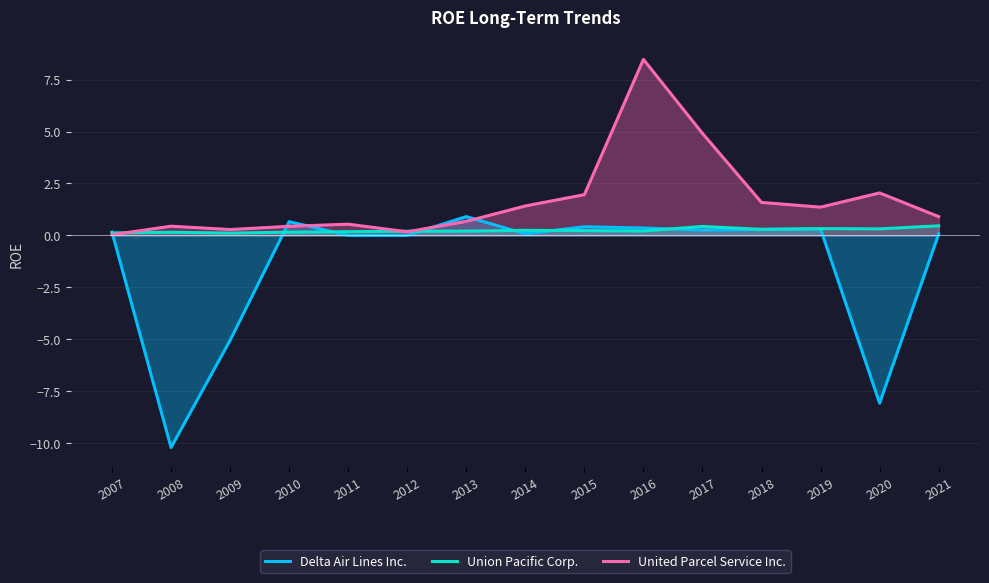

How many categories are shown in the chart?

15